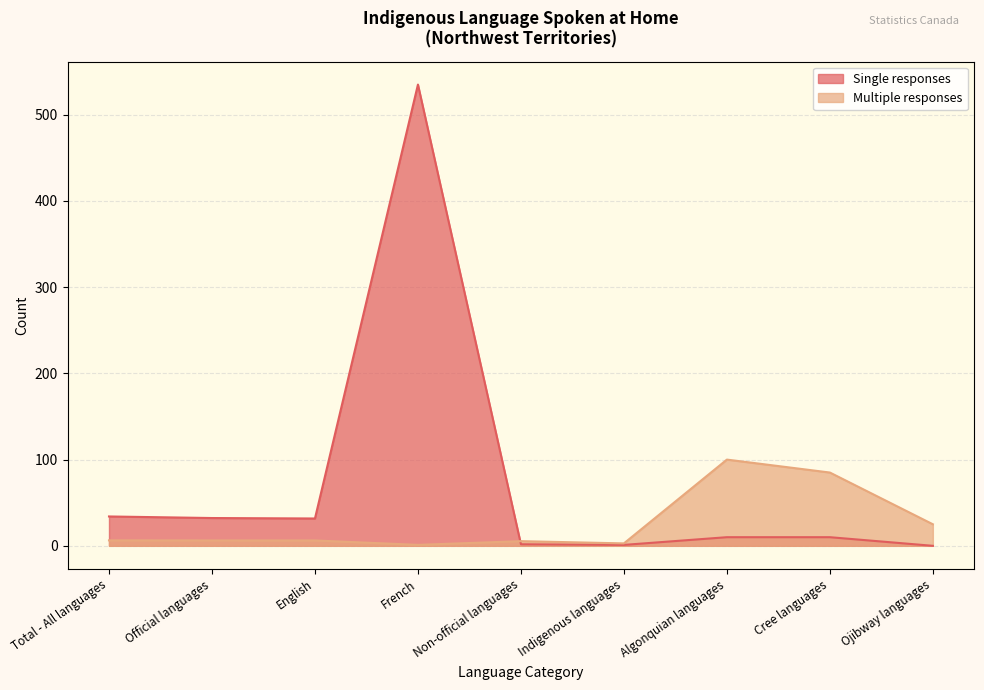

Is the value of Single responses at Official languages greater than the value of Multiple responses at Non-official languages?

Yes